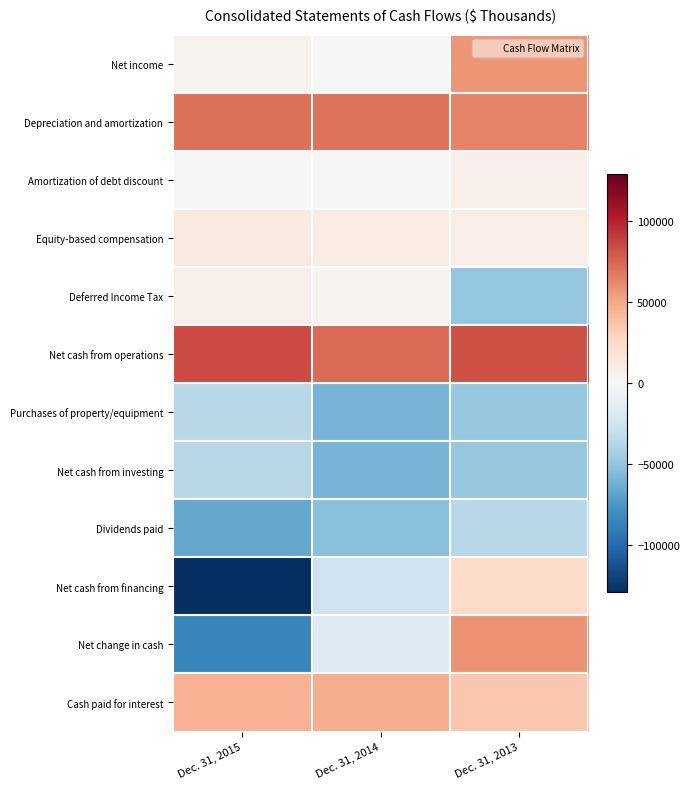

Which series has the largest total across all categories?

Net cash from operations